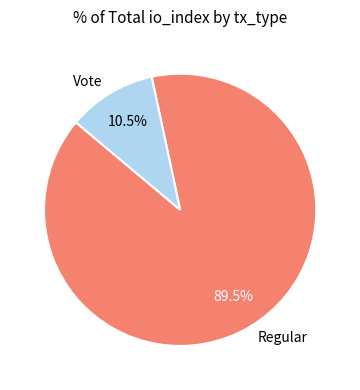

Count the number of slices in the pie.

2